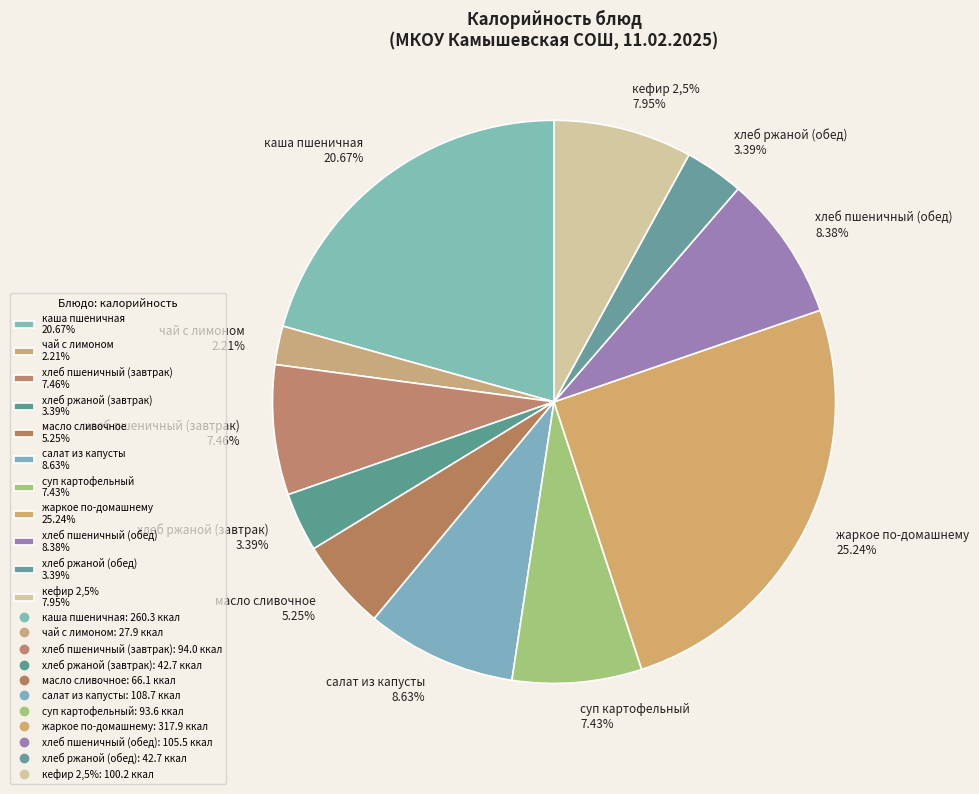

Does каша пшеничная account for over 50% of the chart?

No